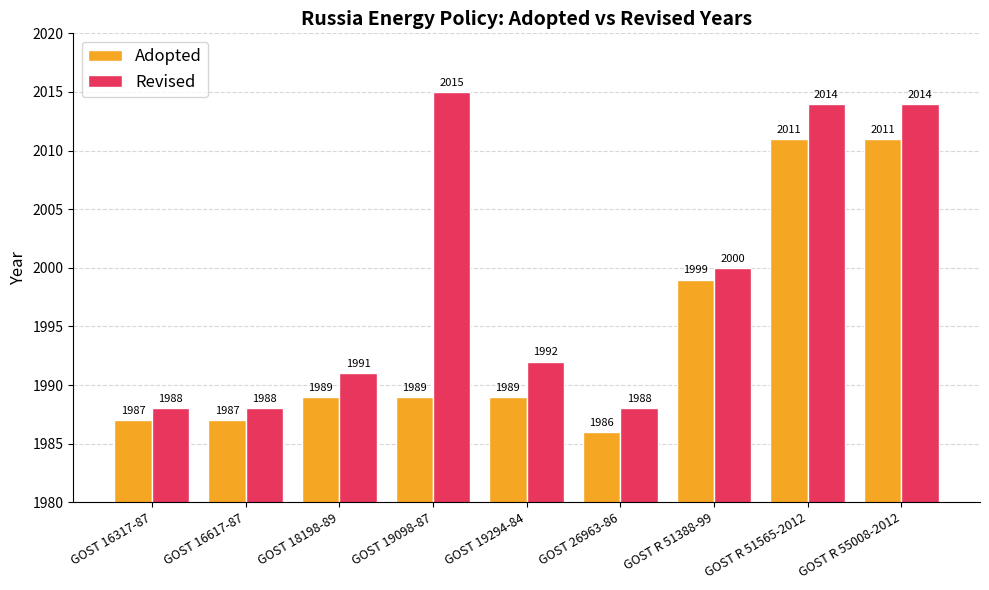

What is the spread (max minus min) of values at GOST R 55008-2012?

3